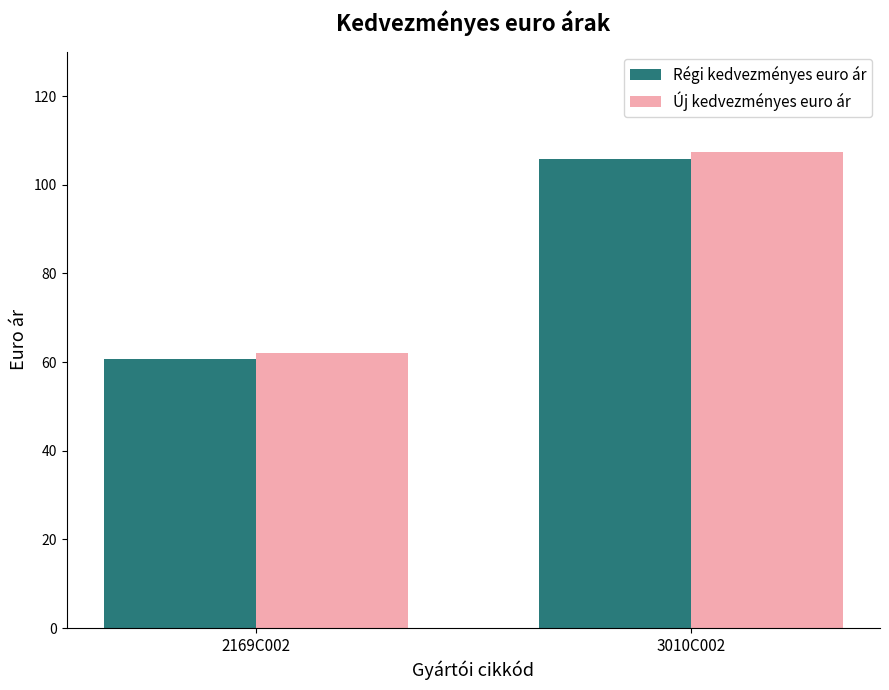

What is the smallest value displayed?

60.7